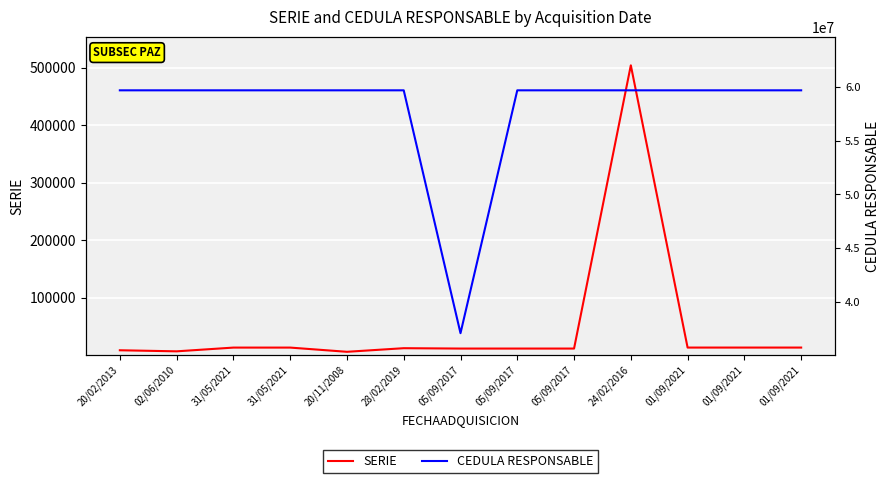

The value of SERIE at 31/05/2021 is 3052. True or false?

False